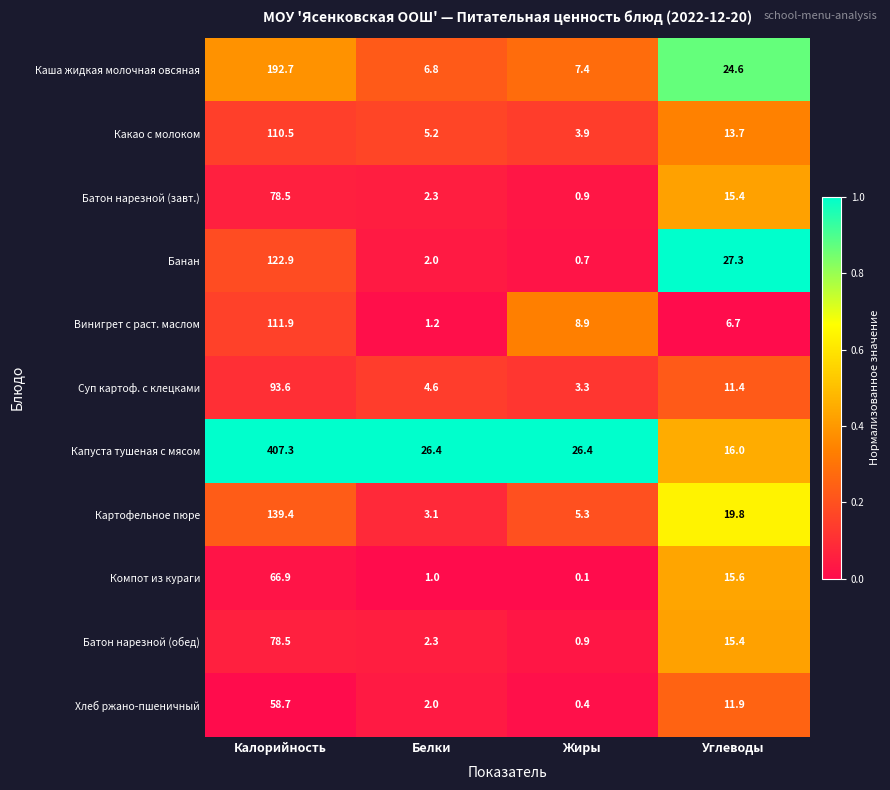

True or false: Компот из кураги has a value of 0.6 at Белки.

False